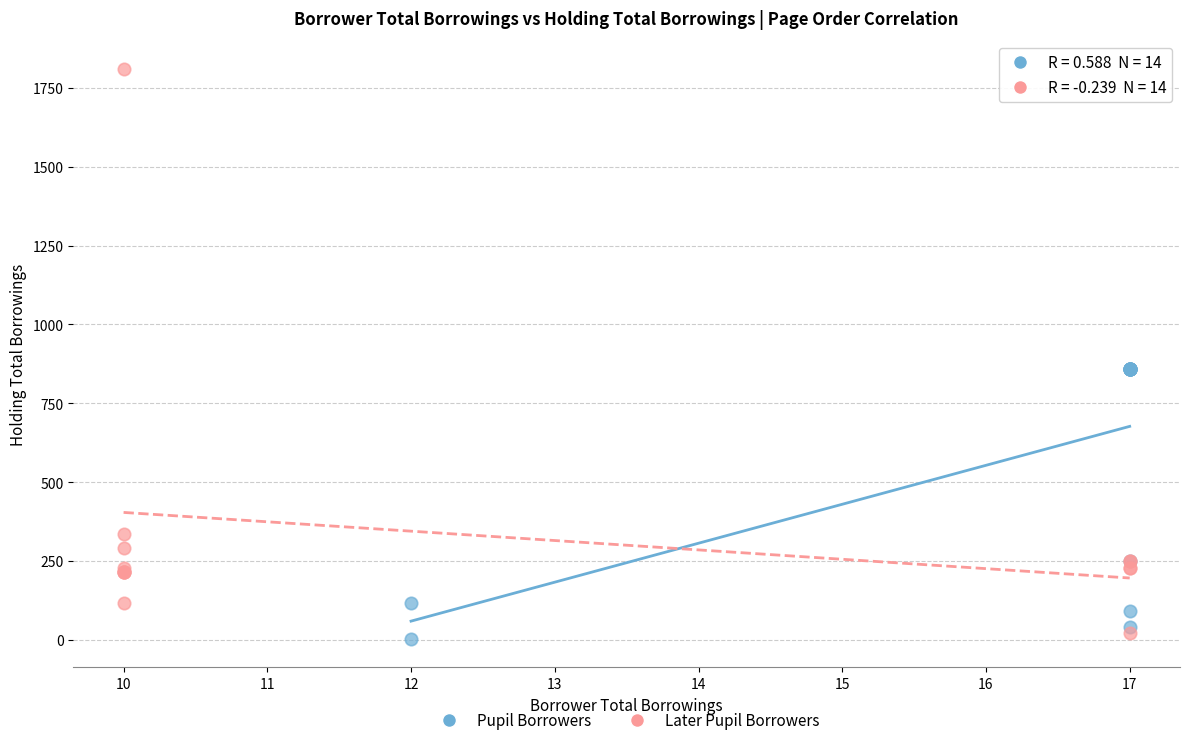

Which series has the widest spread of Y values?

Later Pupil Borrowers